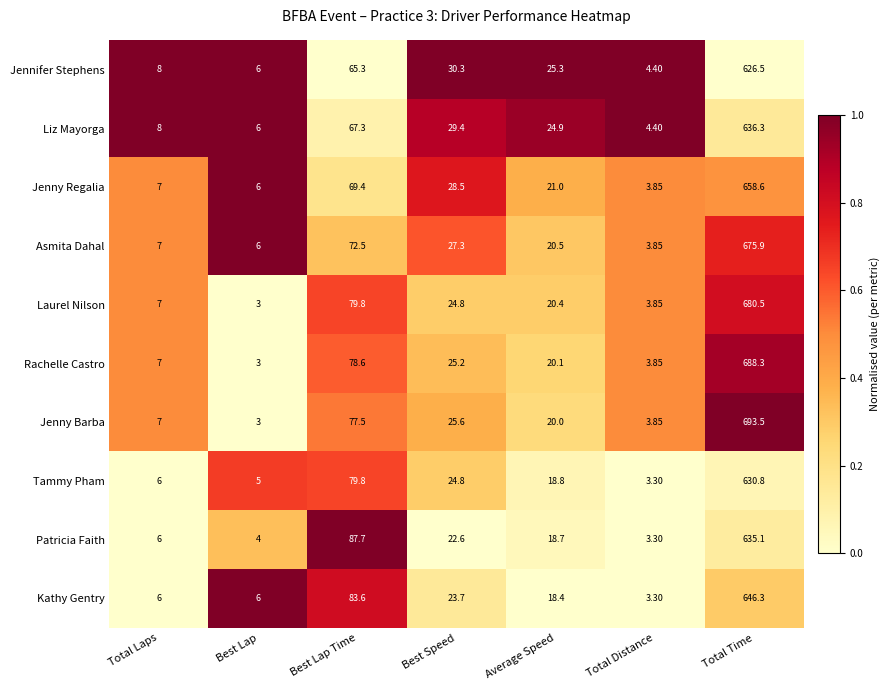

At which category is the sum across all series the highest?

Total Time